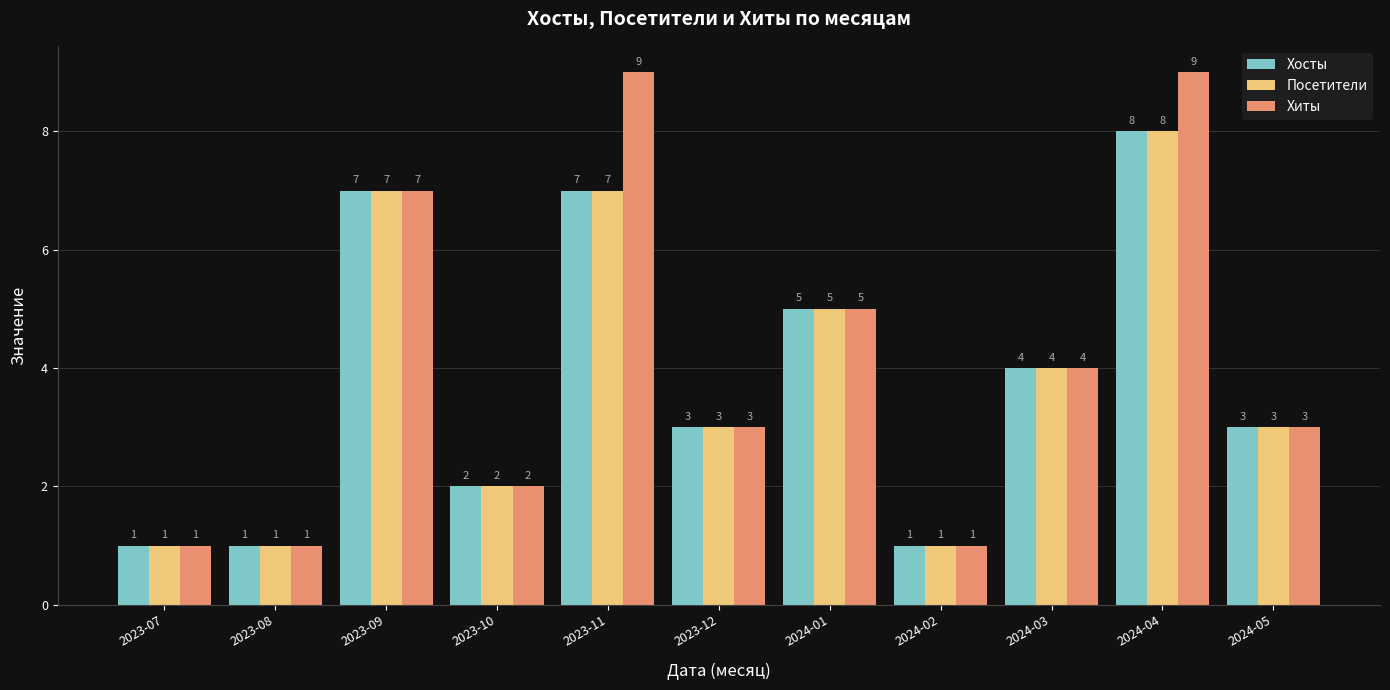

Reading left to right, list all the values displayed in this chart.

Хосты: 1	1	7	2	7	3	5	1	4	8	3
Посетители: 1	1	7	2	7	3	5	1	4	8	3
Хиты: 1	1	7	2	9	3	5	1	4	9	3